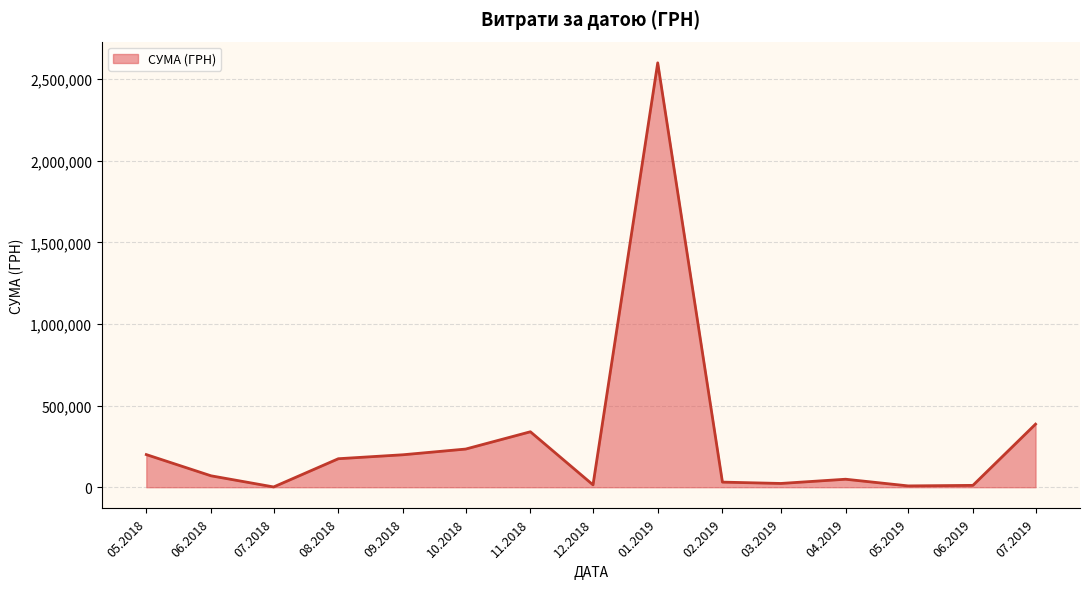

Which has a higher value, 10.2018 or 07.2019?

07.2019